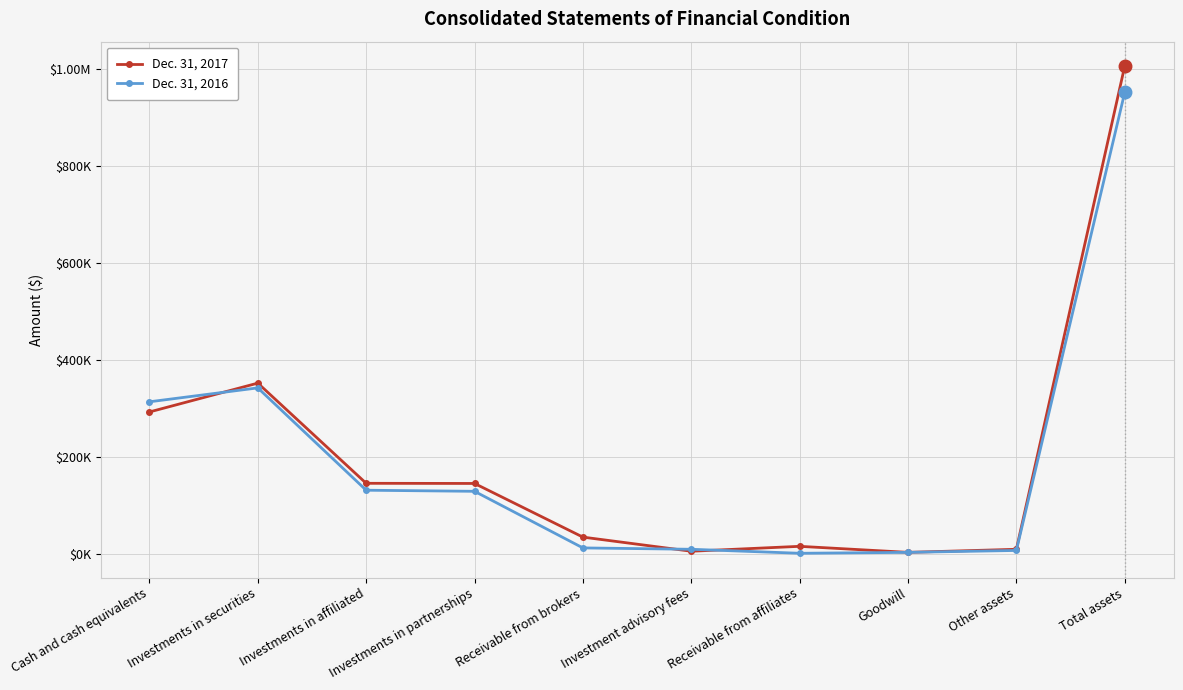

Reading right to left, what are all the values shown in this chart?

Dec. 31, 2017: Total assets=1006915	Other assets=9753	Goodwill=3422	Receivable from affiliates=15866	Investment advisory fees=5739	Receivable from brokers=34881	Investments in partnerships=145591	Investments in affiliated=145914	Investments in securities=352637	Cash and cash equivalents=293112
Dec. 31, 2016: Total assets=952603	Other assets=7353	Goodwill=3422	Receivable from affiliates=1523	Investment advisory fees=9784	Receivable from brokers=12588	Investments in partnerships=129398	Investments in affiliated=131645	Investments in securities=342797	Cash and cash equivalents=314093